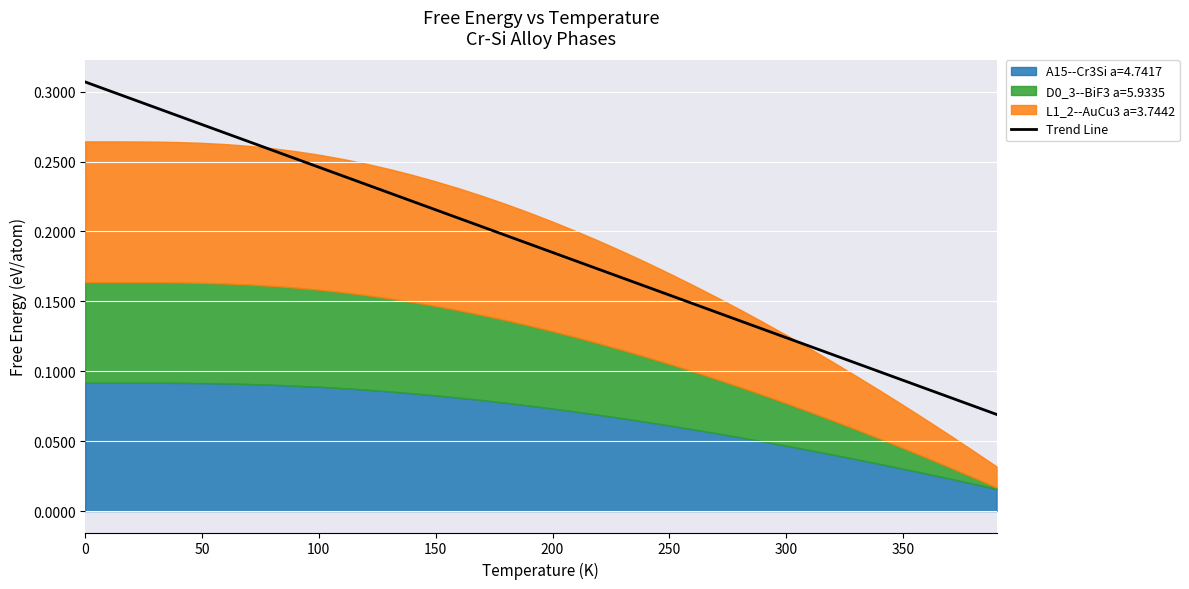

What is the value of the 21st point from the left?

0.2